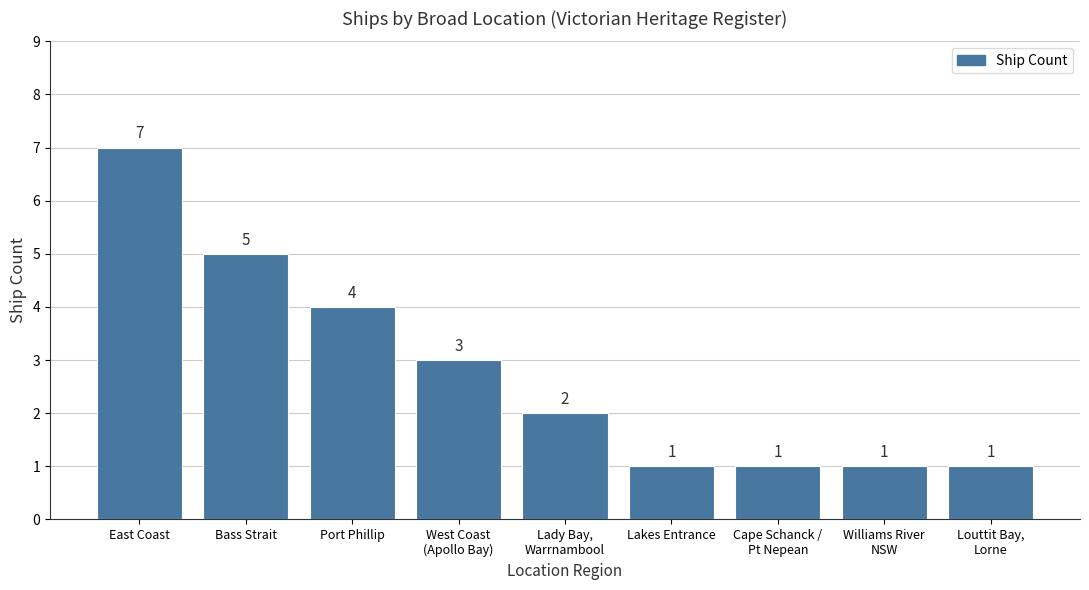

How many values are between 1 and 4?

7